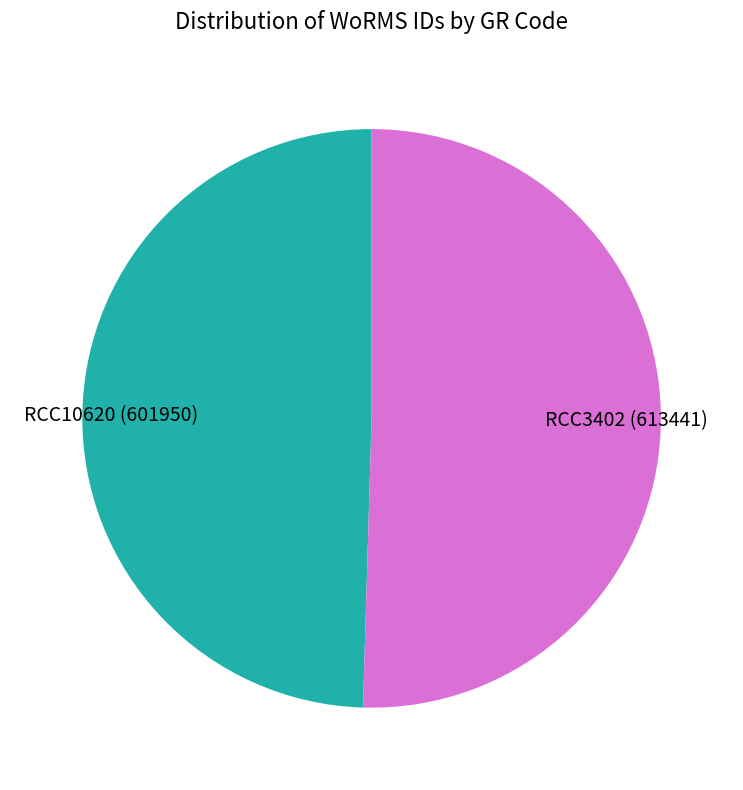

How many segments does this pie chart have?

2